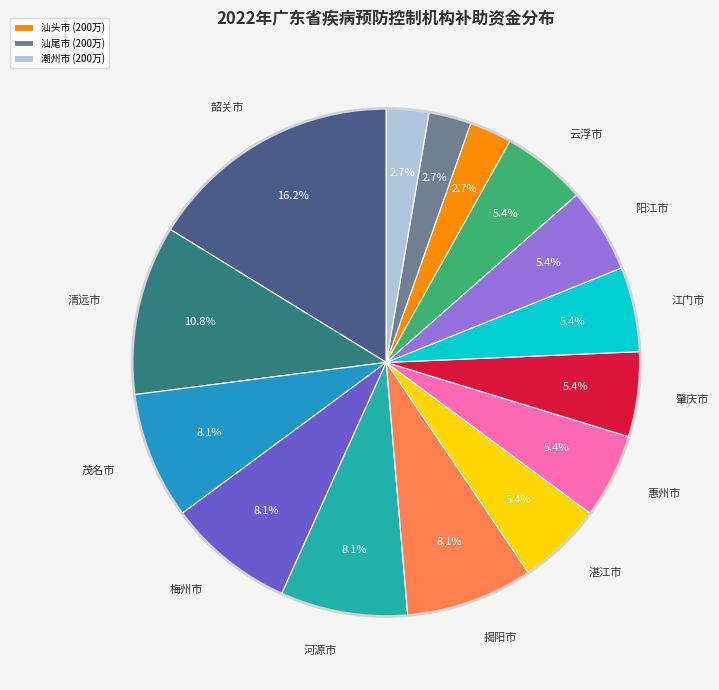

Is there any slice that represents more than half of the pie?

No